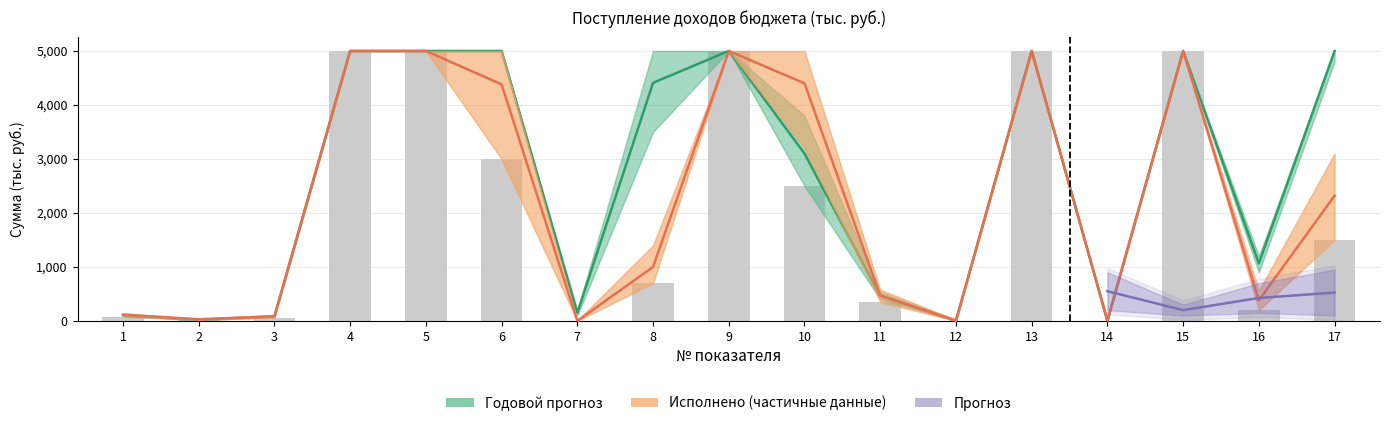

What is the value of the Исполнено bar at the 4th from the left?

5000.0